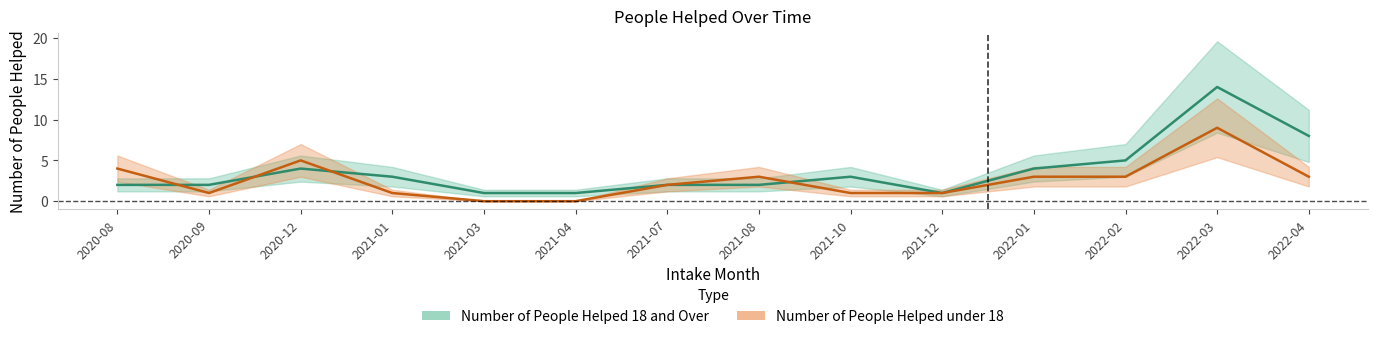

At which label does Number of People Helped 18 and Over reach its minimum?

2021-03